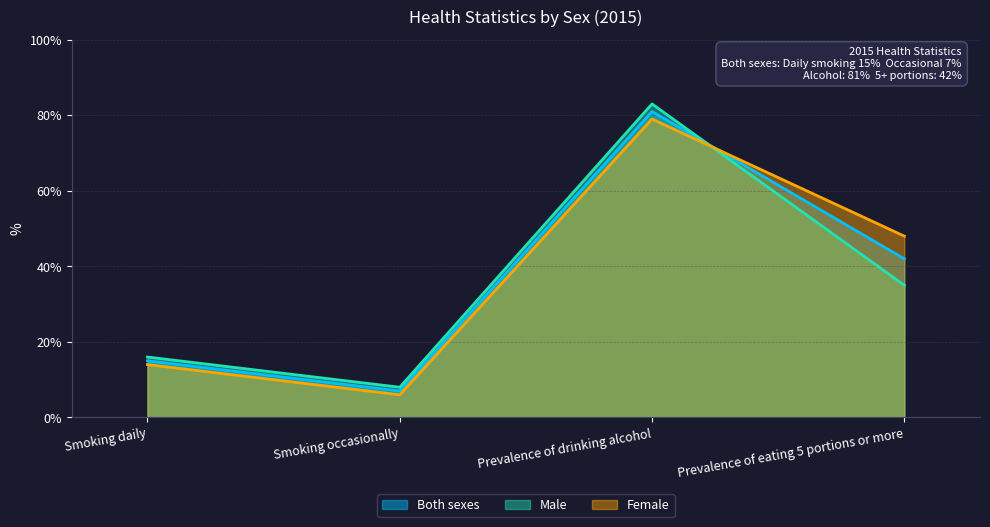

How many lines are shown in the chart?

3